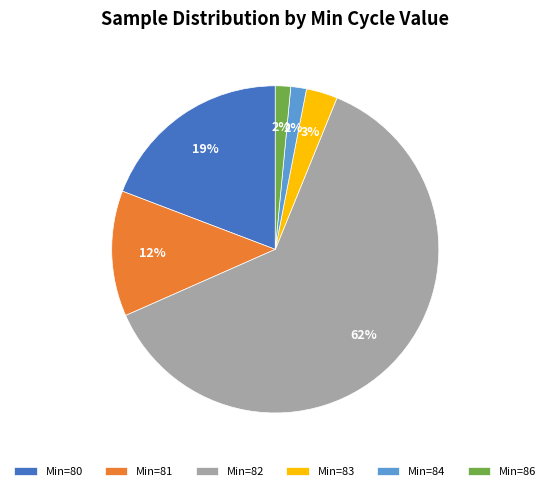

Is there a majority slice in this chart?

Yes